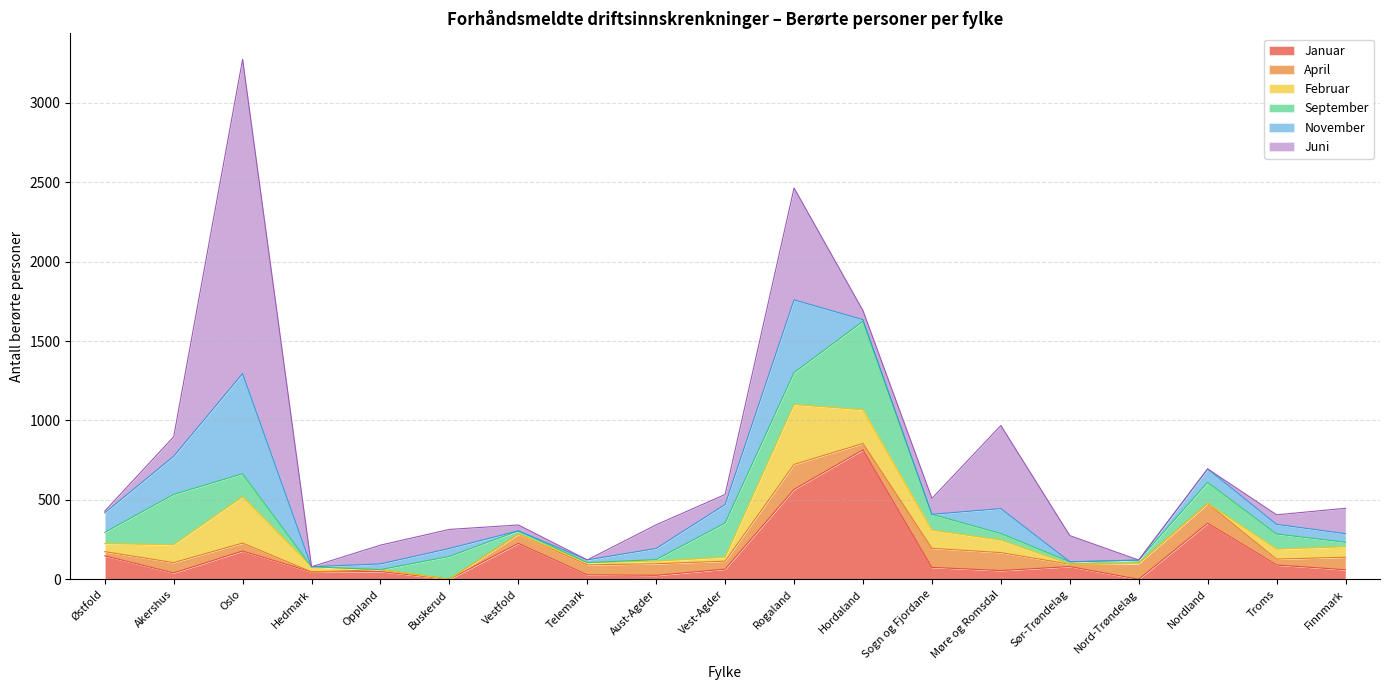

What position from the left is Finnmark?

19